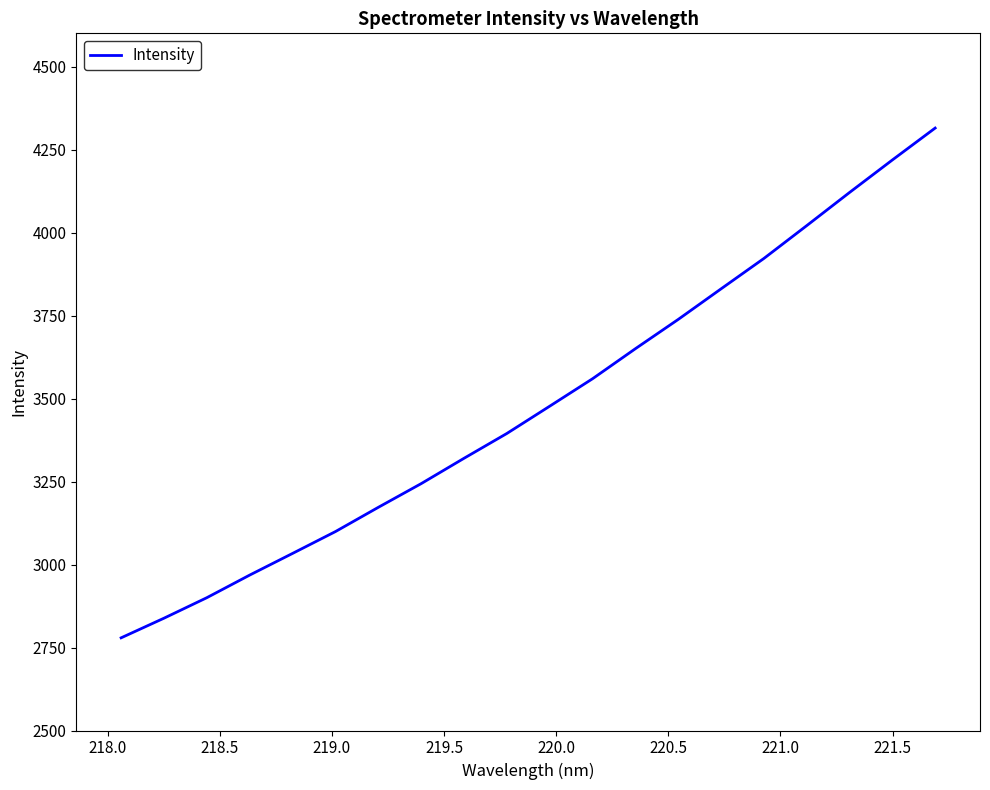

What is the minimum value shown in the chart?

2779.2